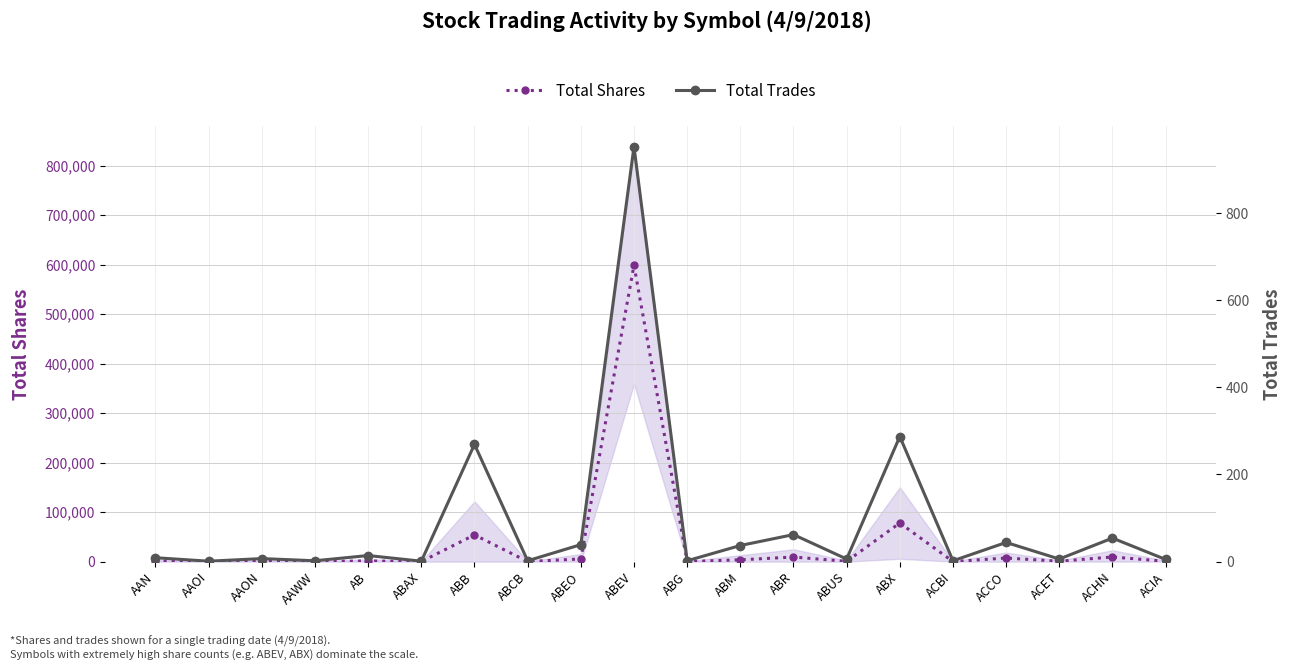

True or false: Total Trades and Total Shares cross at least once.

False